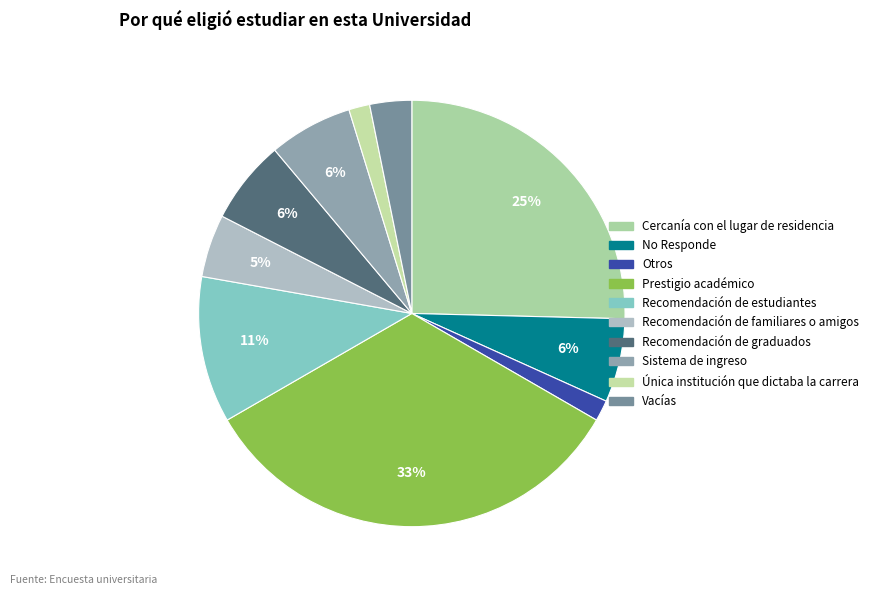

How many slices are in this pie chart?

10